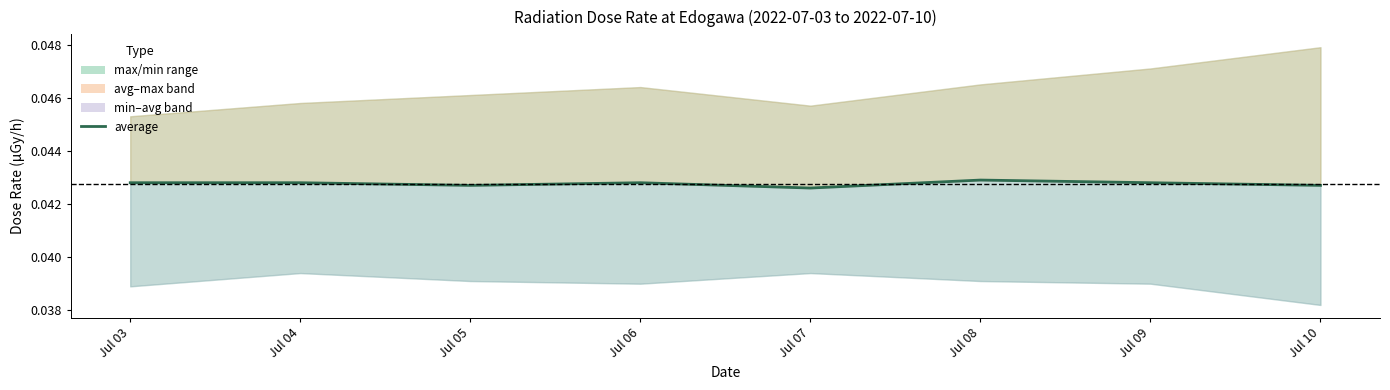

How many values are between 0 and 1?

8